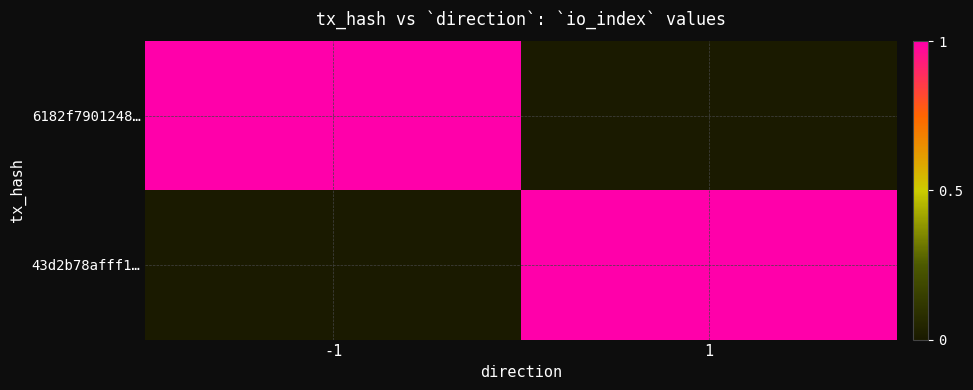

Which series has the largest total across all categories?

6182f7901248…